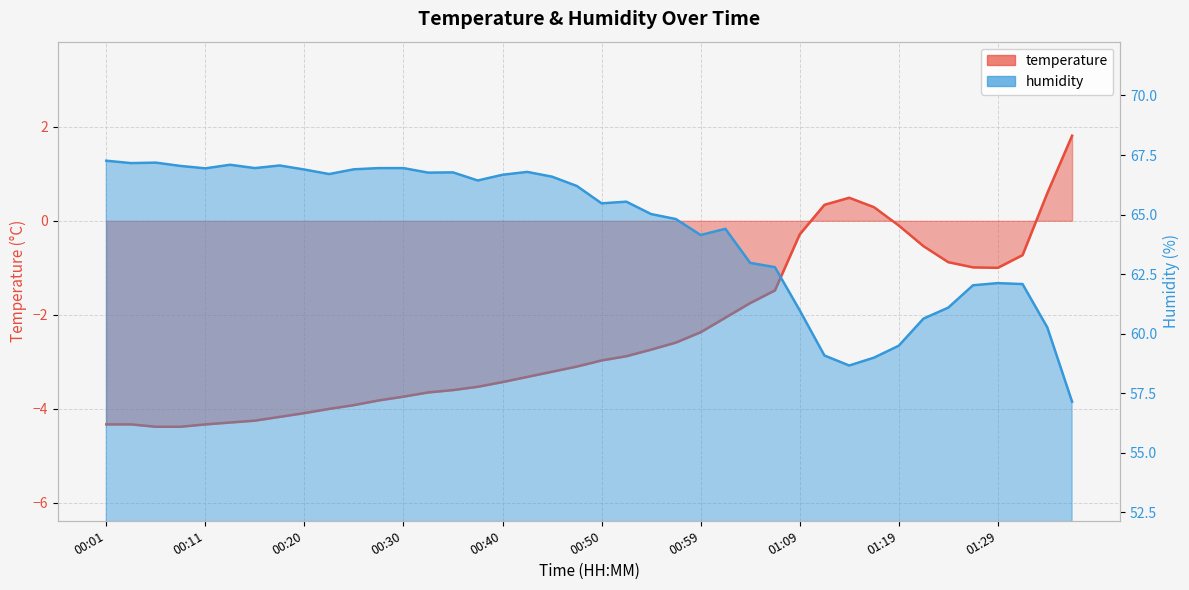

Read the temperature value at 00:38.

-3.5